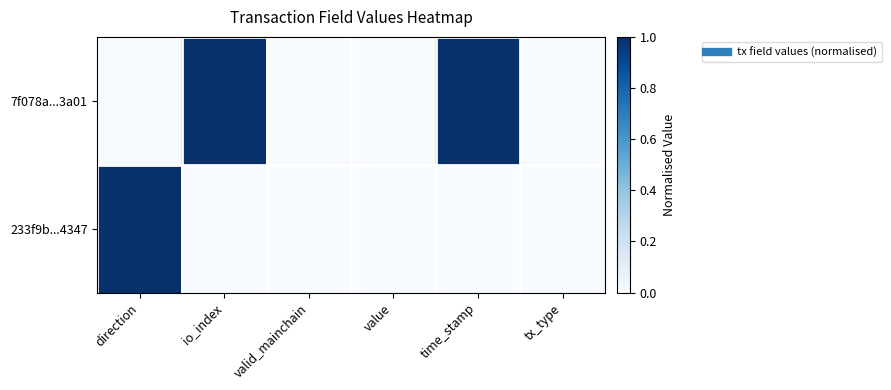

Which series has the largest total across all categories?

7f078a...3a01